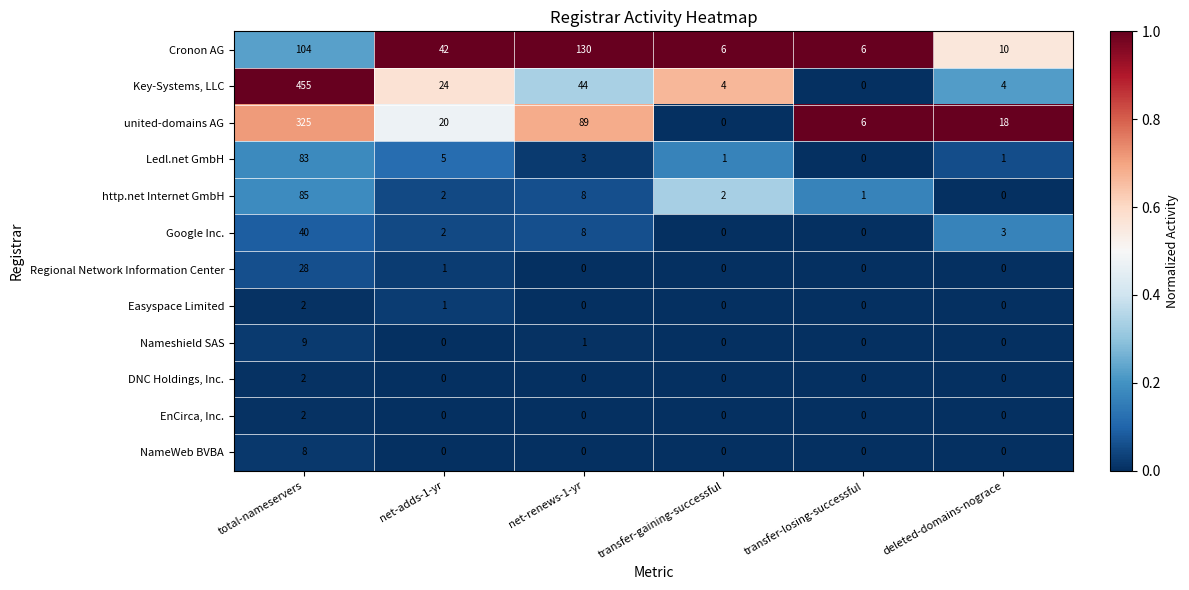

At how many categories does at least one series exceed 0?

6